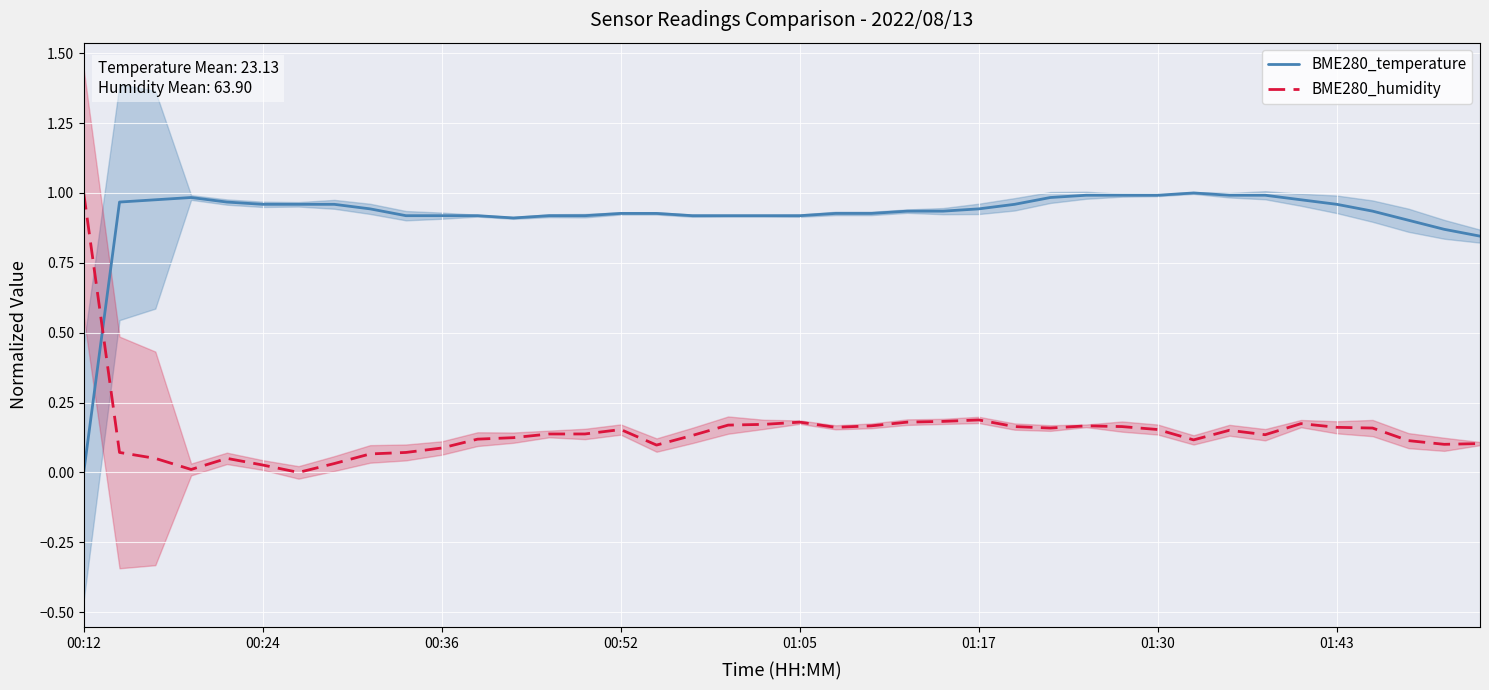

Which series has the widest spread of values?

BME280_humidity